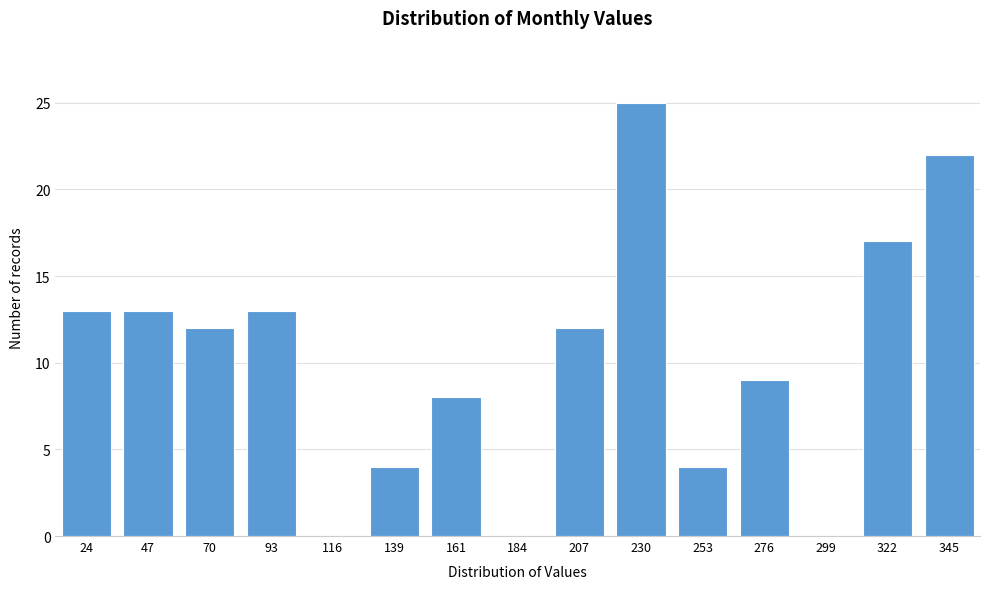

Reading right to left, extract all data points from this chart.

345=22	322=17	299=0	276=9	253=4	230=25	207=12	184=0	161=8	139=4	116=0	93=13	70=12	47=13	24=13